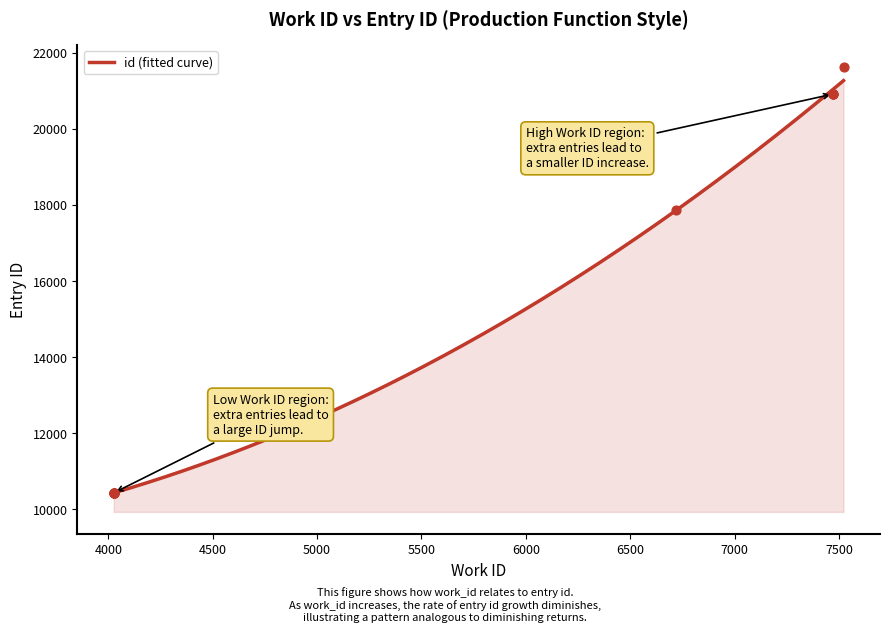

Approximately how many times larger is the value at 7473 compared to 4026?

2.0